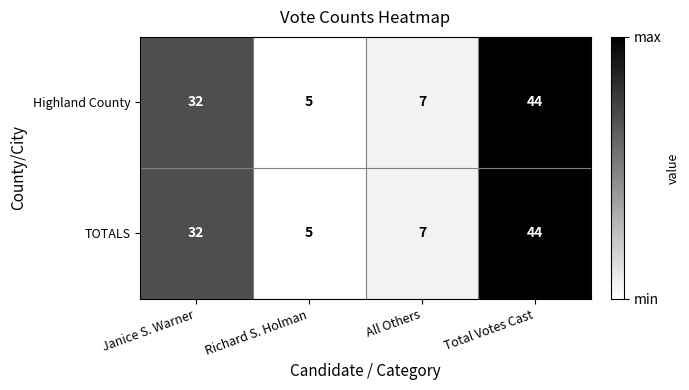

The value of TOTALS at Richard S. Holman is 5. True or false?

True